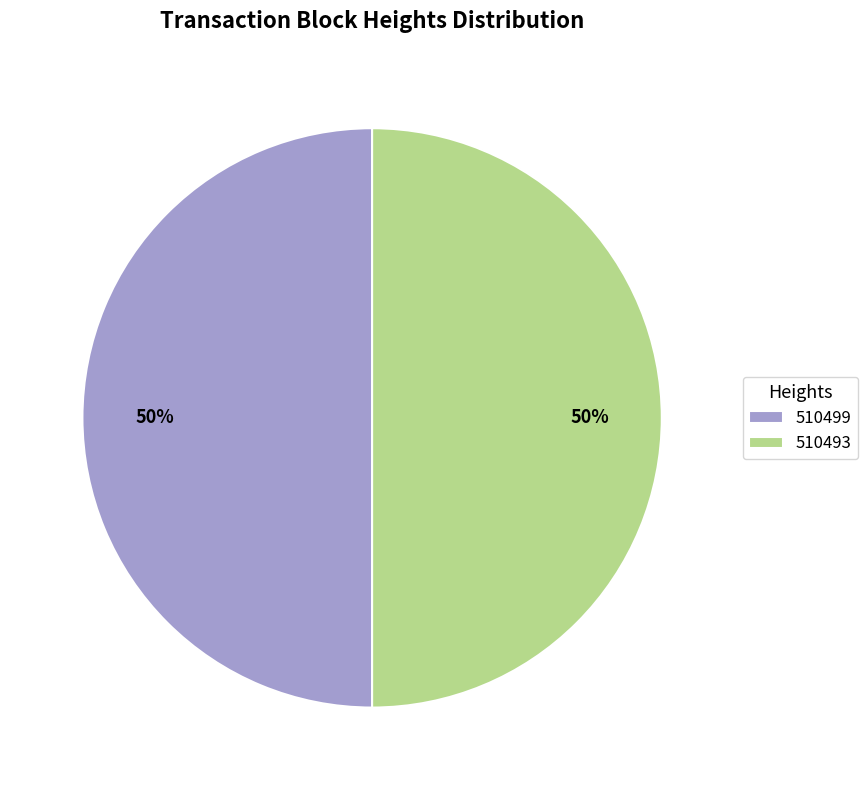

Combined, do 510499 and 510493 account for over 50%?

Yes